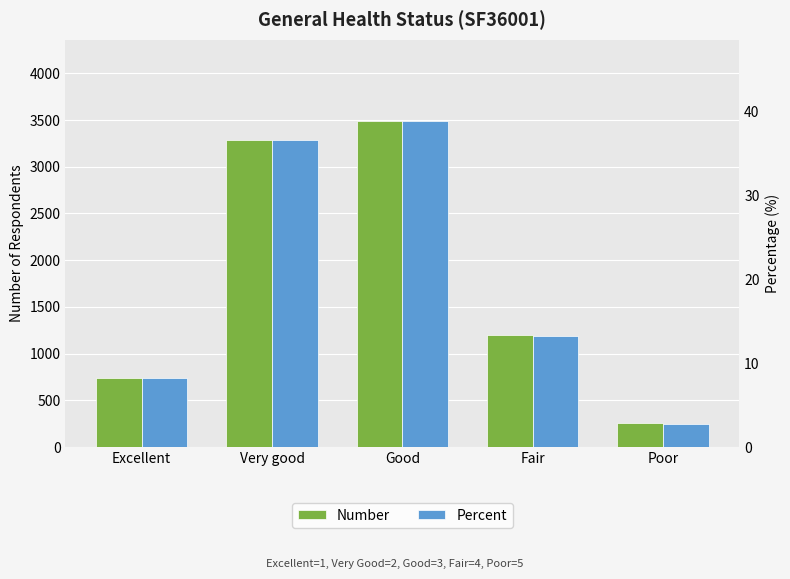

The value of Number at Very good is 3283.0. True or false?

True